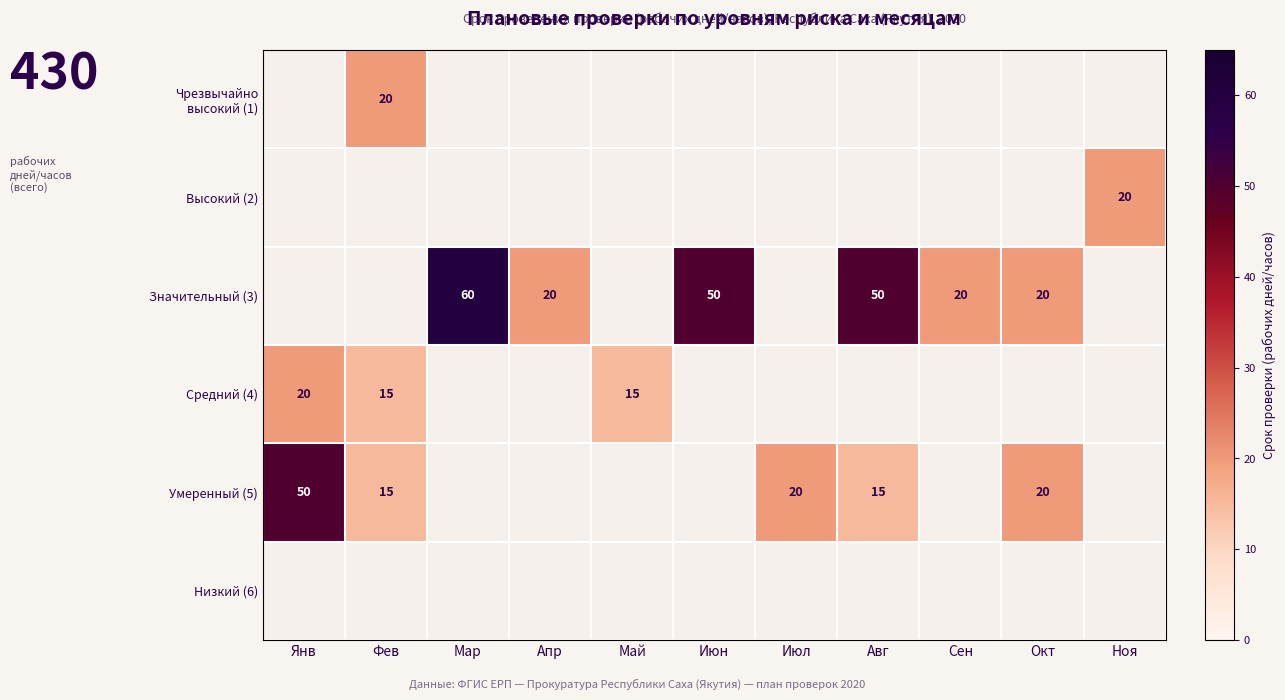

The Значительный (3) series shows 60 at Мар. True or false?

True